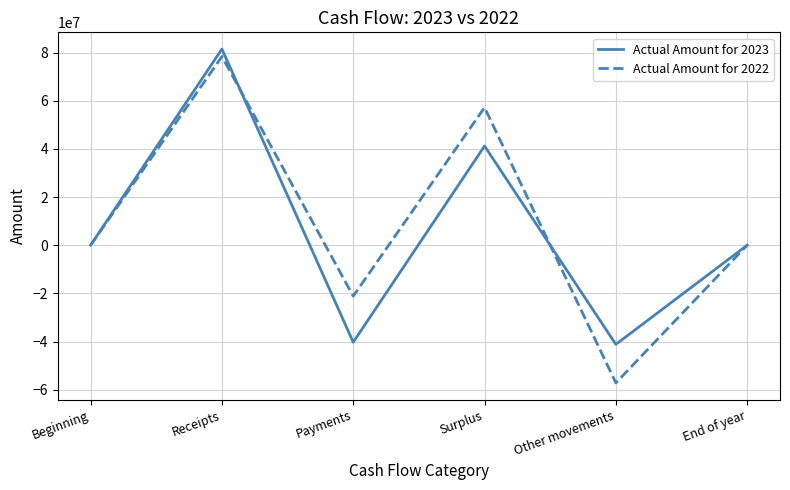

Rank the series by their average value, from highest to lowest.

Actual Amount for 2022, Actual Amount for 2023